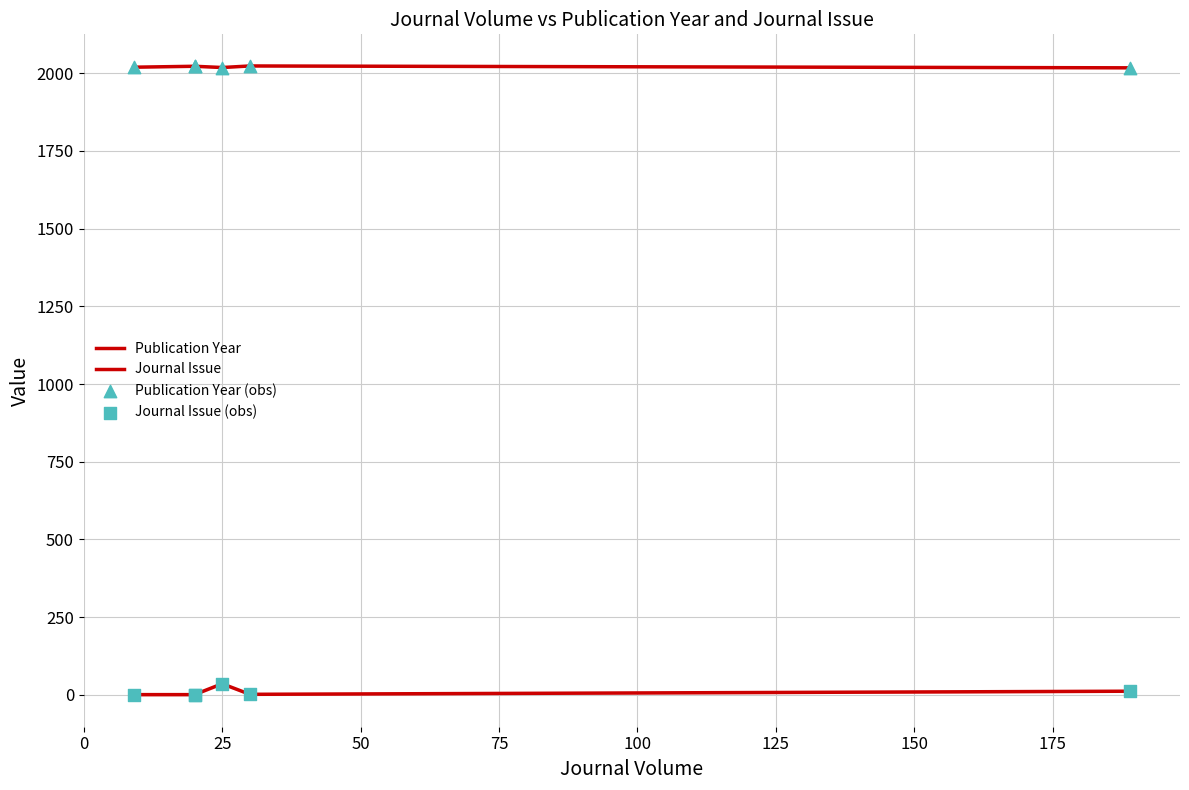

What are all the series names shown in the legend?

Publication Year, Journal Issue, Publication Year (obs), Journal Issue (obs)